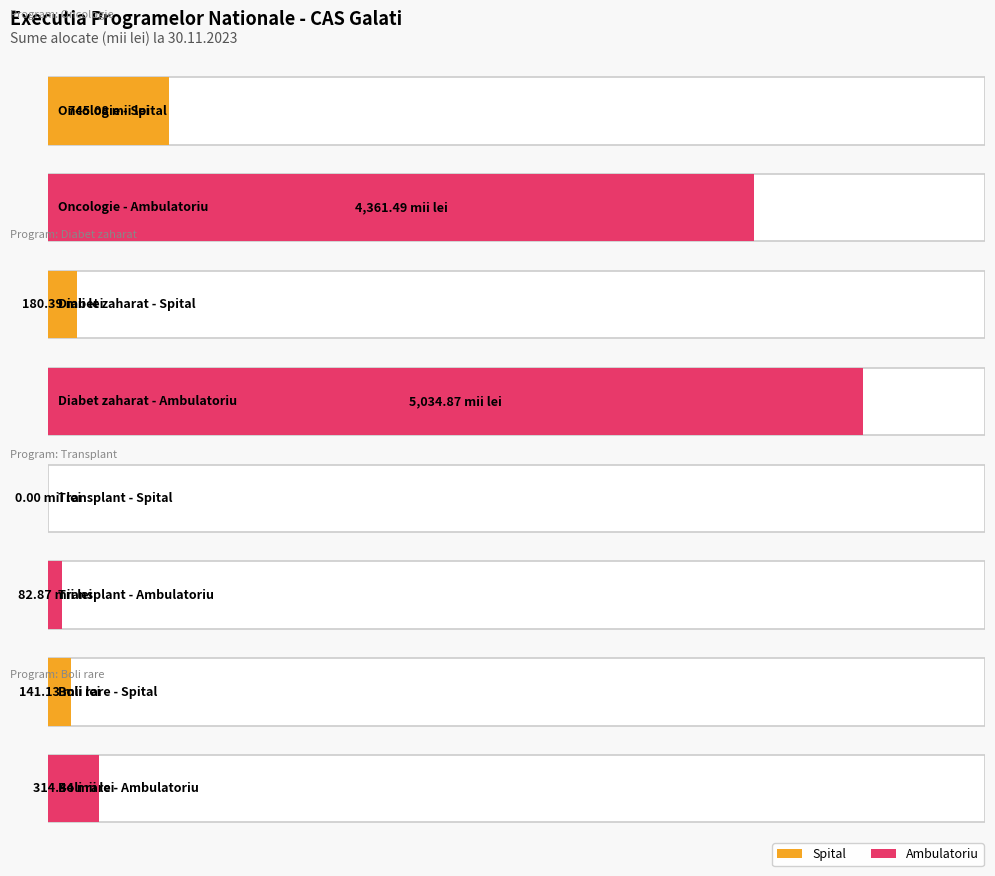

Is the value of Ambulatoriu at Oncologie greater than the value of Spital at Diabet zaharat?

Yes